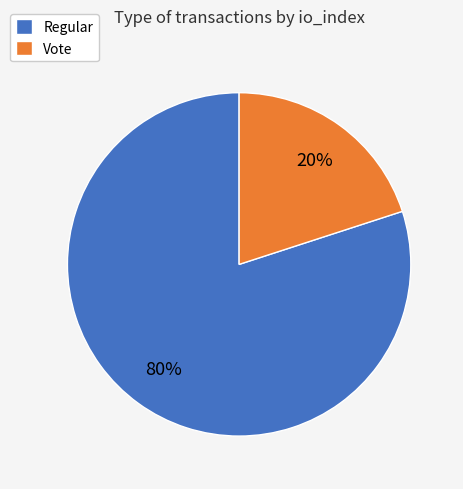

To the nearest percent, what is the combined percentage of Regular and Vote?

100%